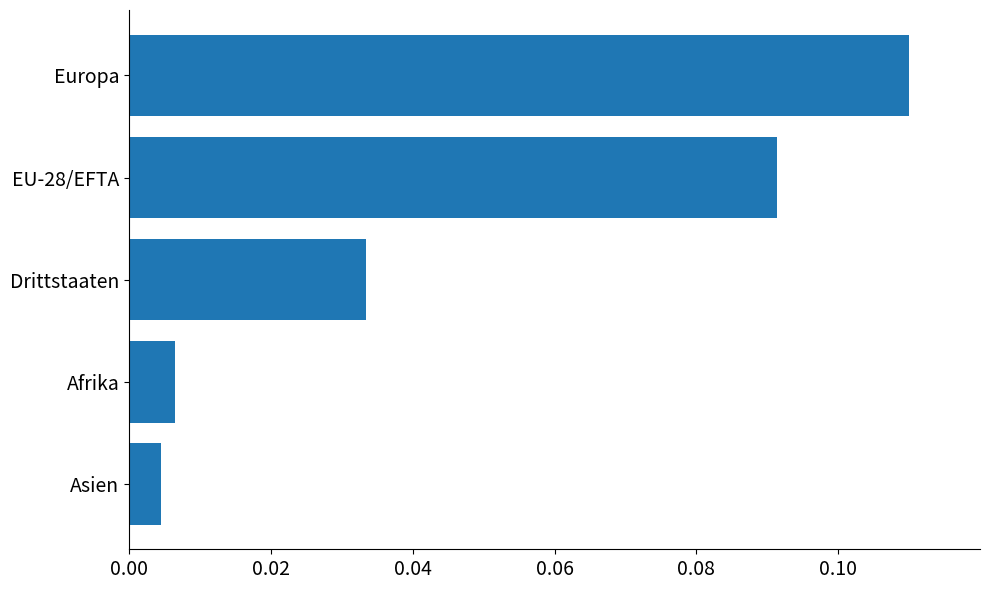

How many data points does each series have?

5